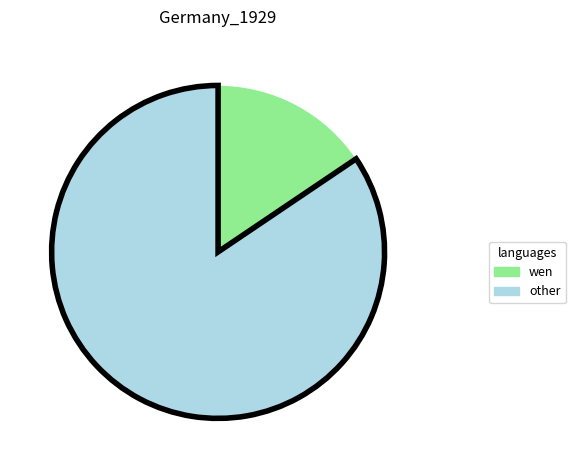

Rank the categories by value from lowest to highest.

wen, other